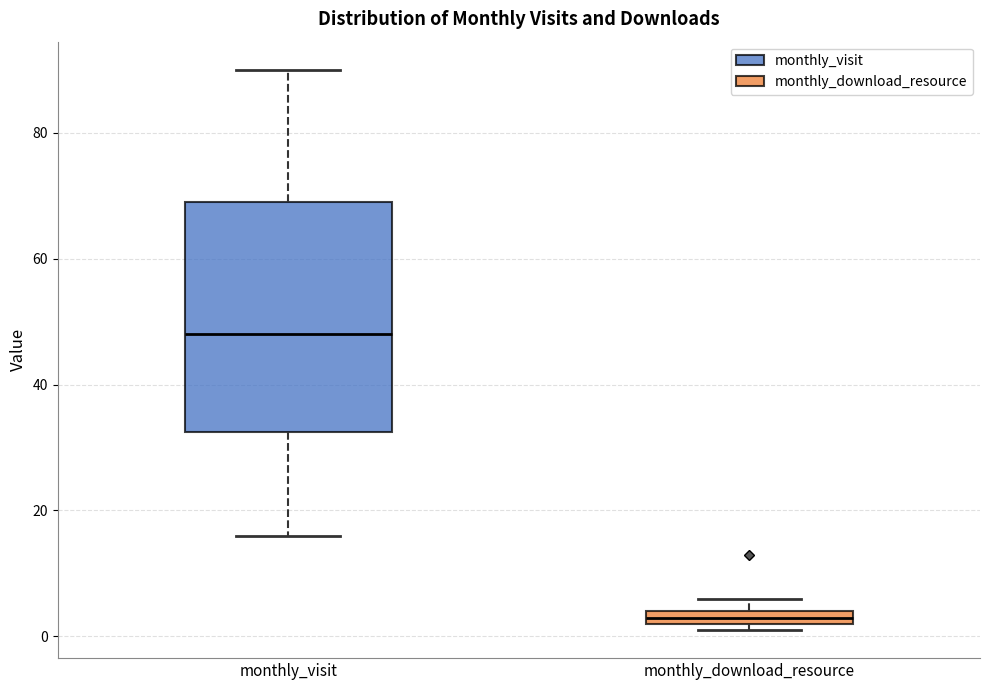

Which box is the tallest, from its lower edge to its upper edge?

monthly_visit